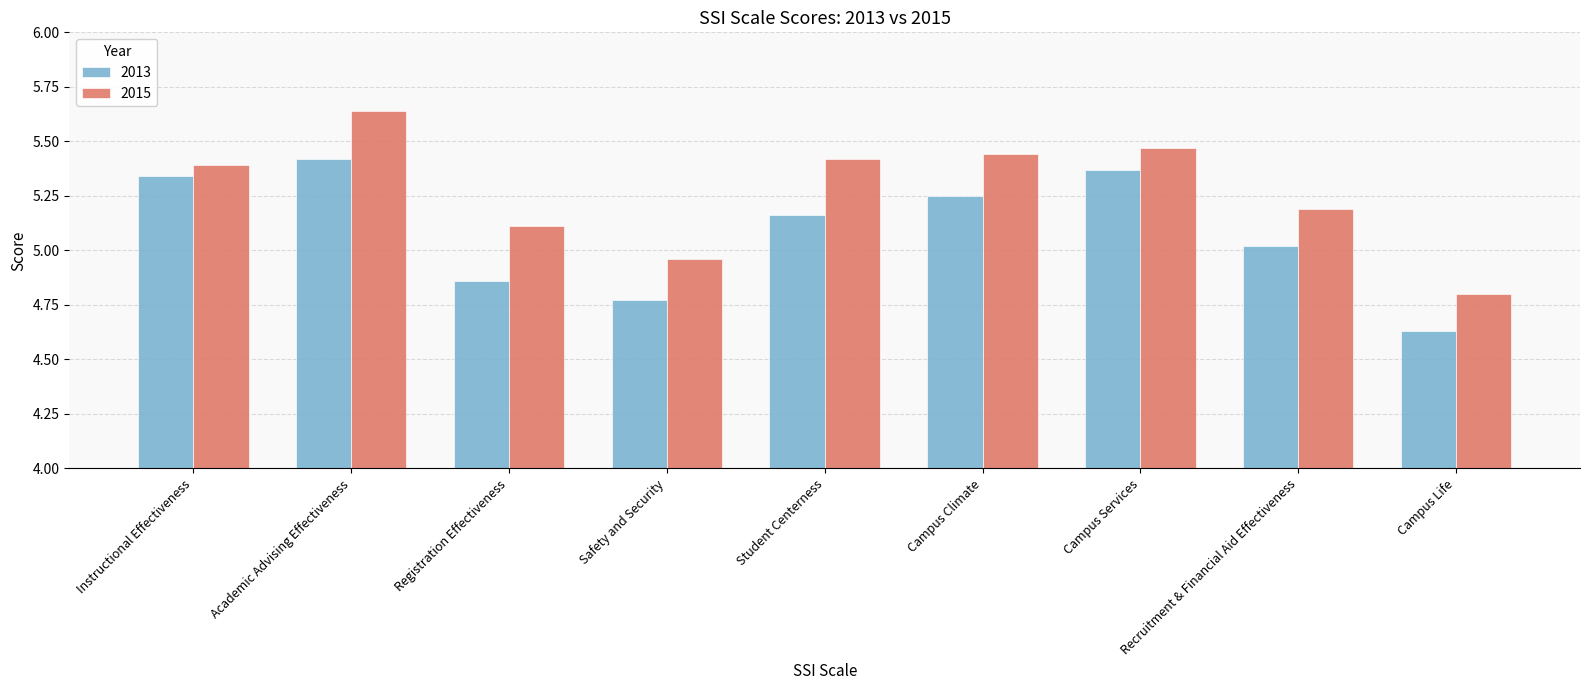

What is the label of the 7th bar from the left?

Campus Services